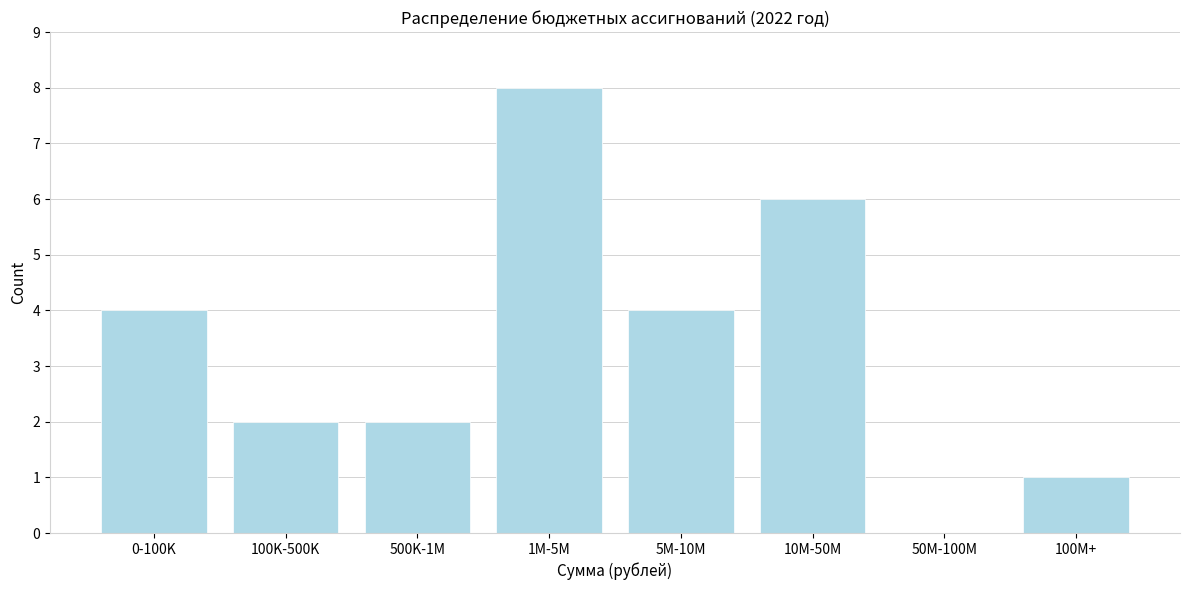

Reading left to right, extract all data points from this chart.

0-100K=4	100K-500K=2	500K-1M=2	1M-5M=8	5M-10M=4	10M-50M=6	50M-100M=0	100M+=1